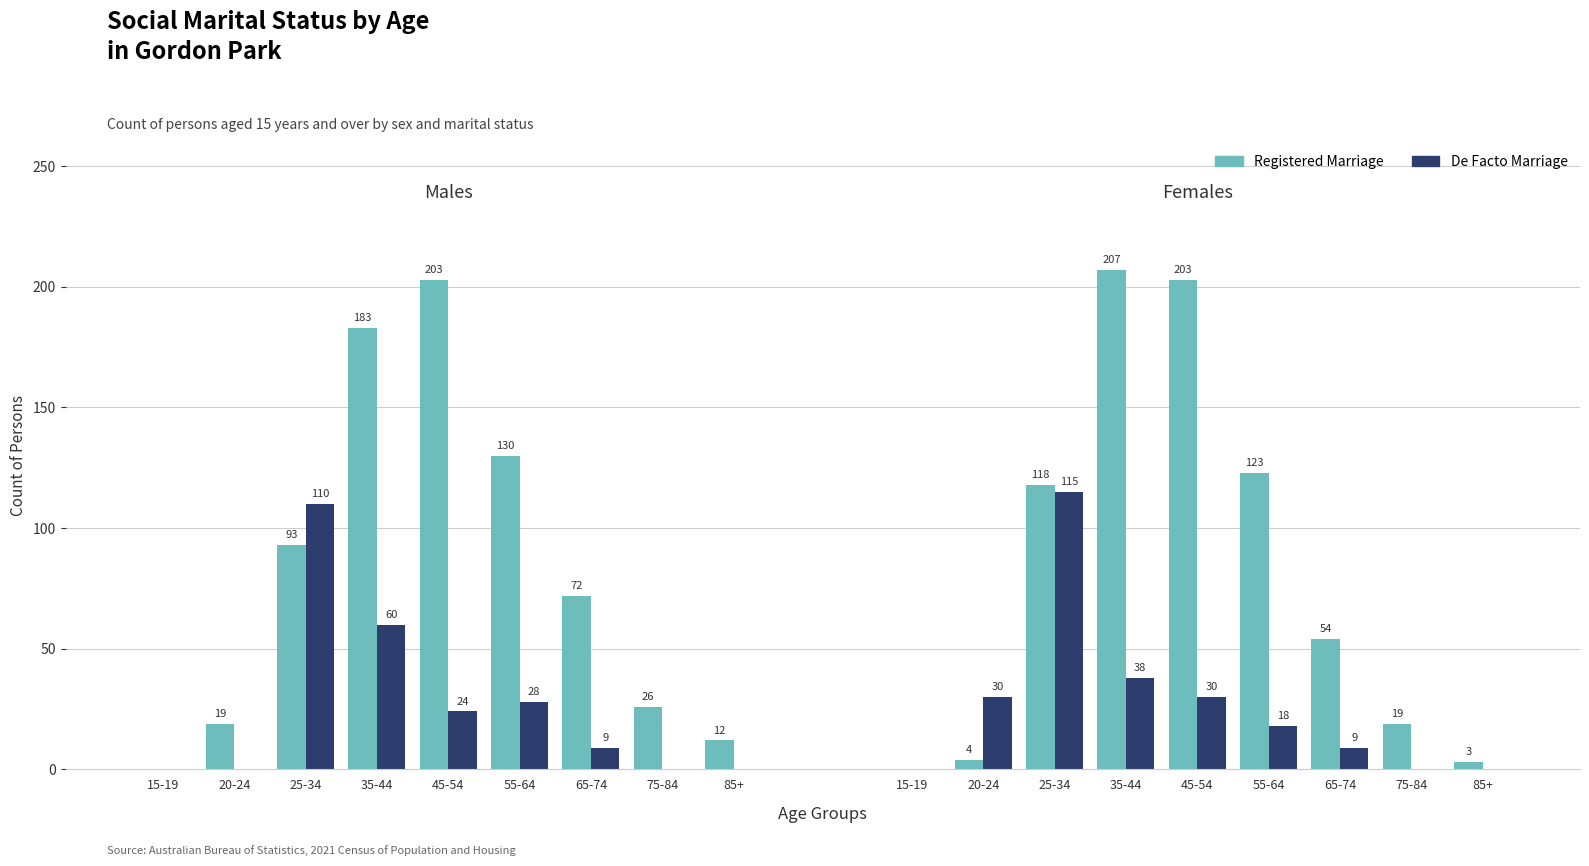

How many series are shown in this chart?

2